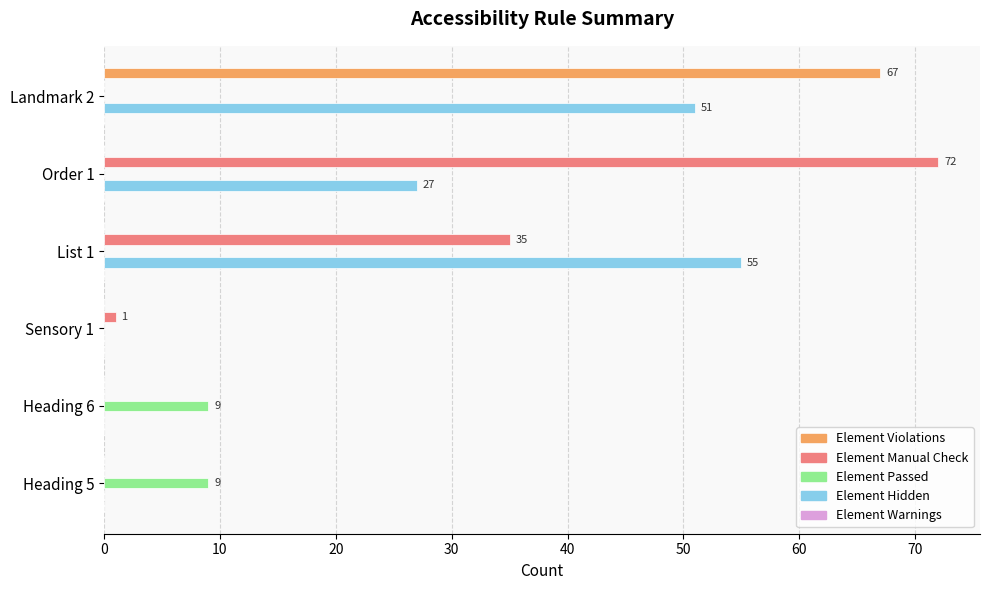

Which series has the largest total across all categories?

Element Hidden